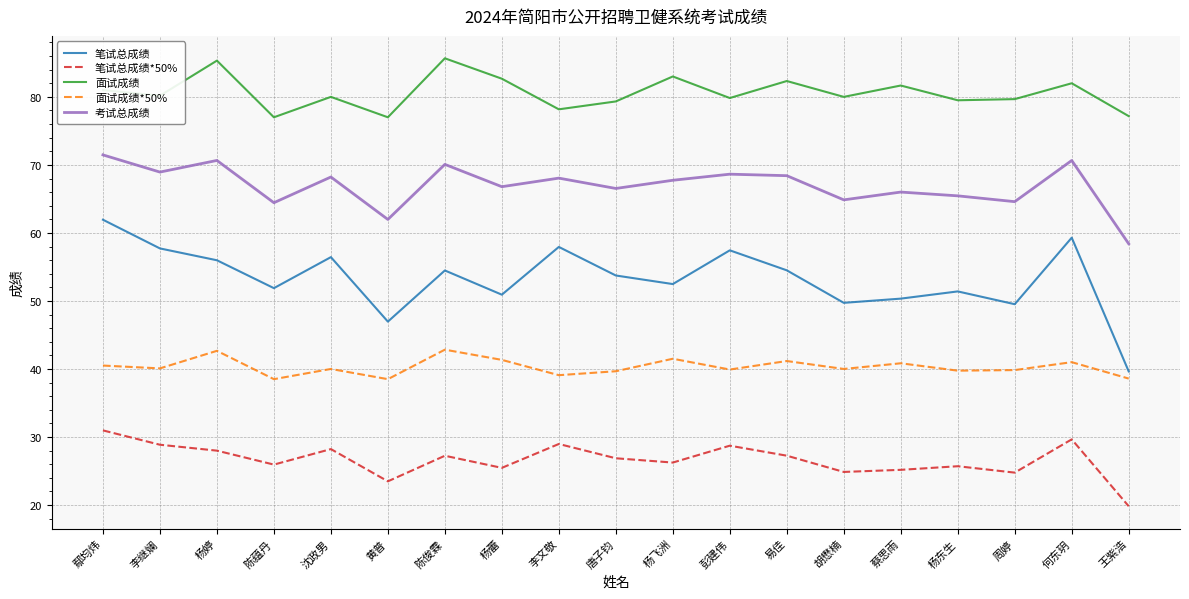

At which label does 面试成绩 first exceed 80?

鄢均炜